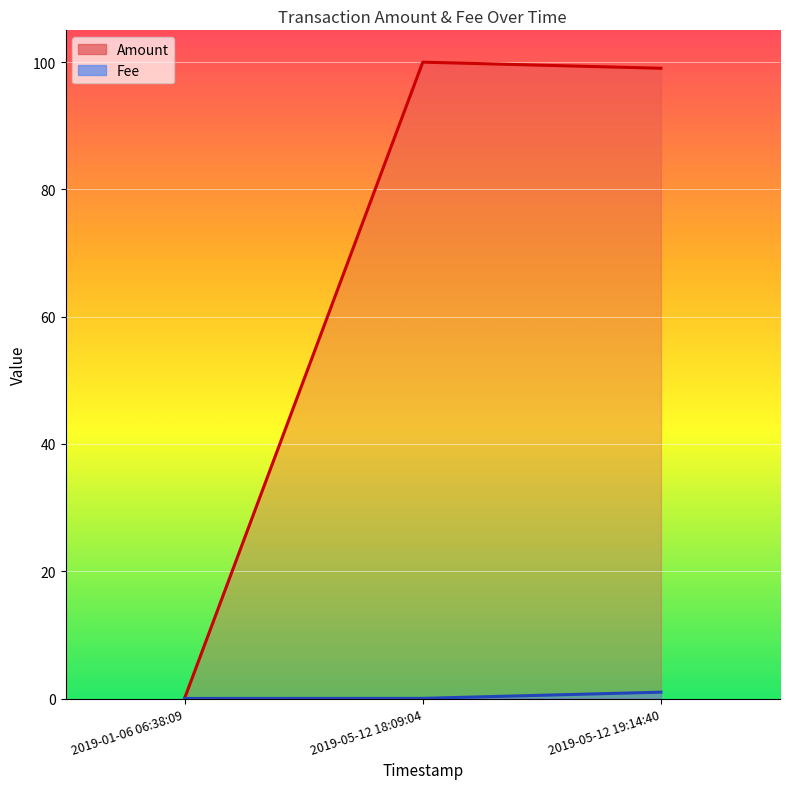

At how many categories does at least one series exceed 58?

2